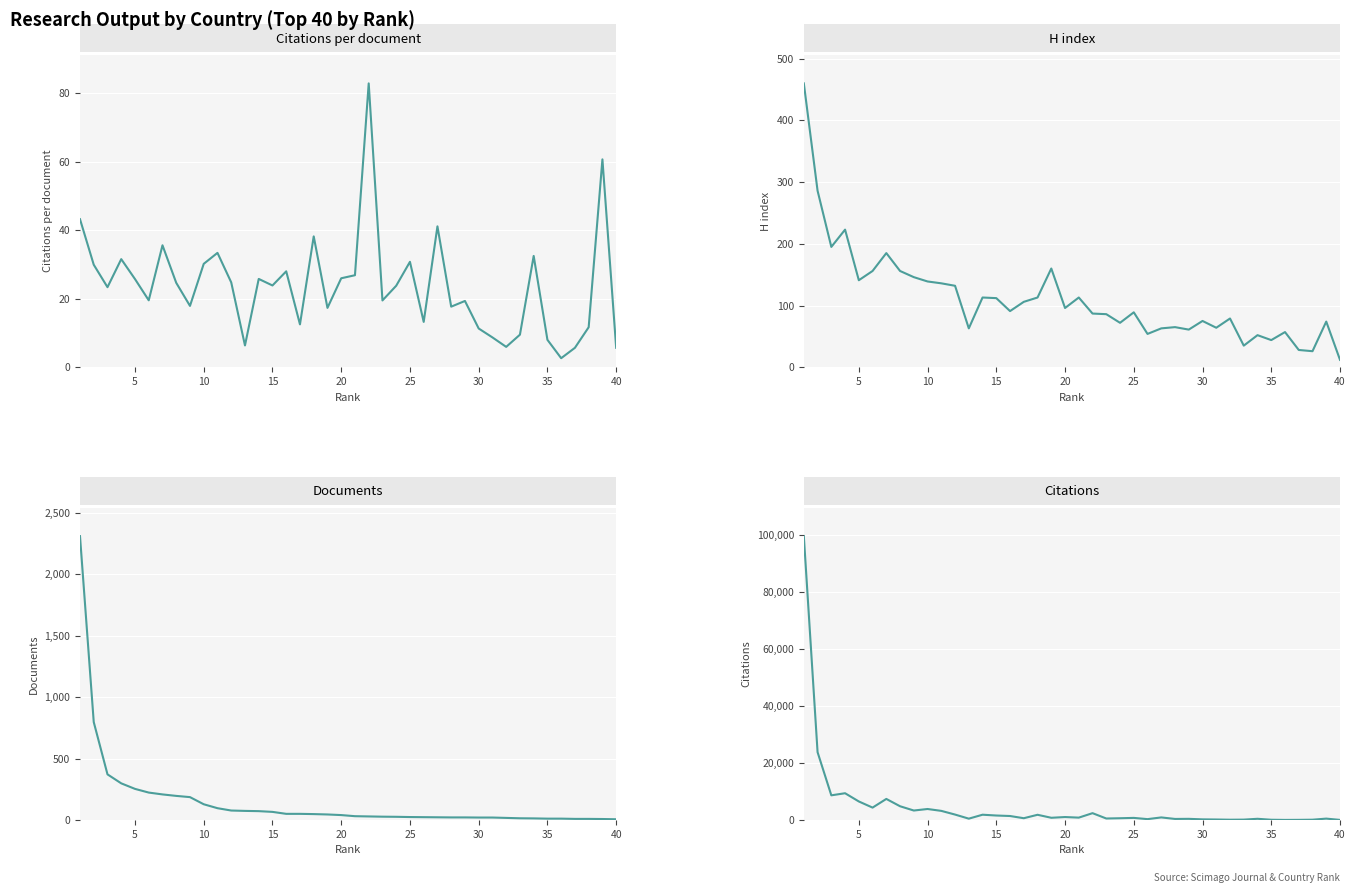

What is the lowest value of the H index series?

12.0